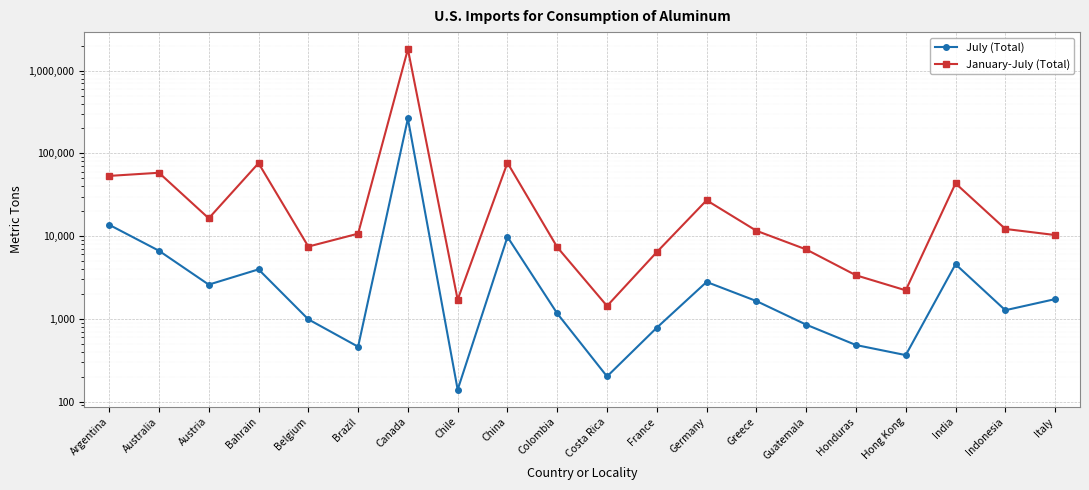

True or false: January-July (Total) has a value of 9449 at Guatemala.

False